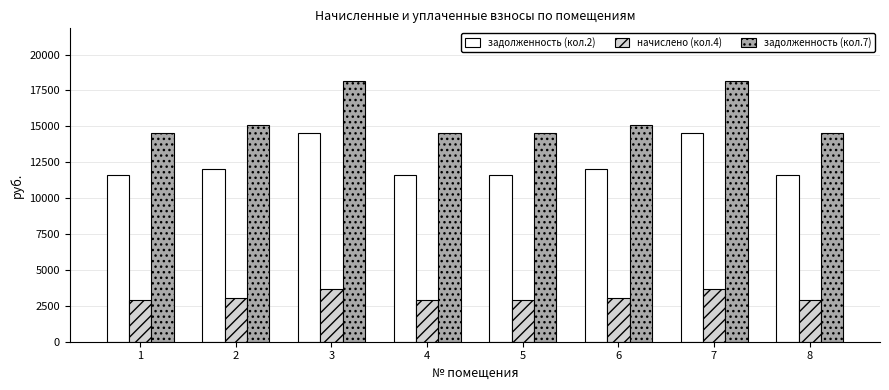

What is the difference between the maximum and minimum values in the начислено (кол.4) series?

743.6